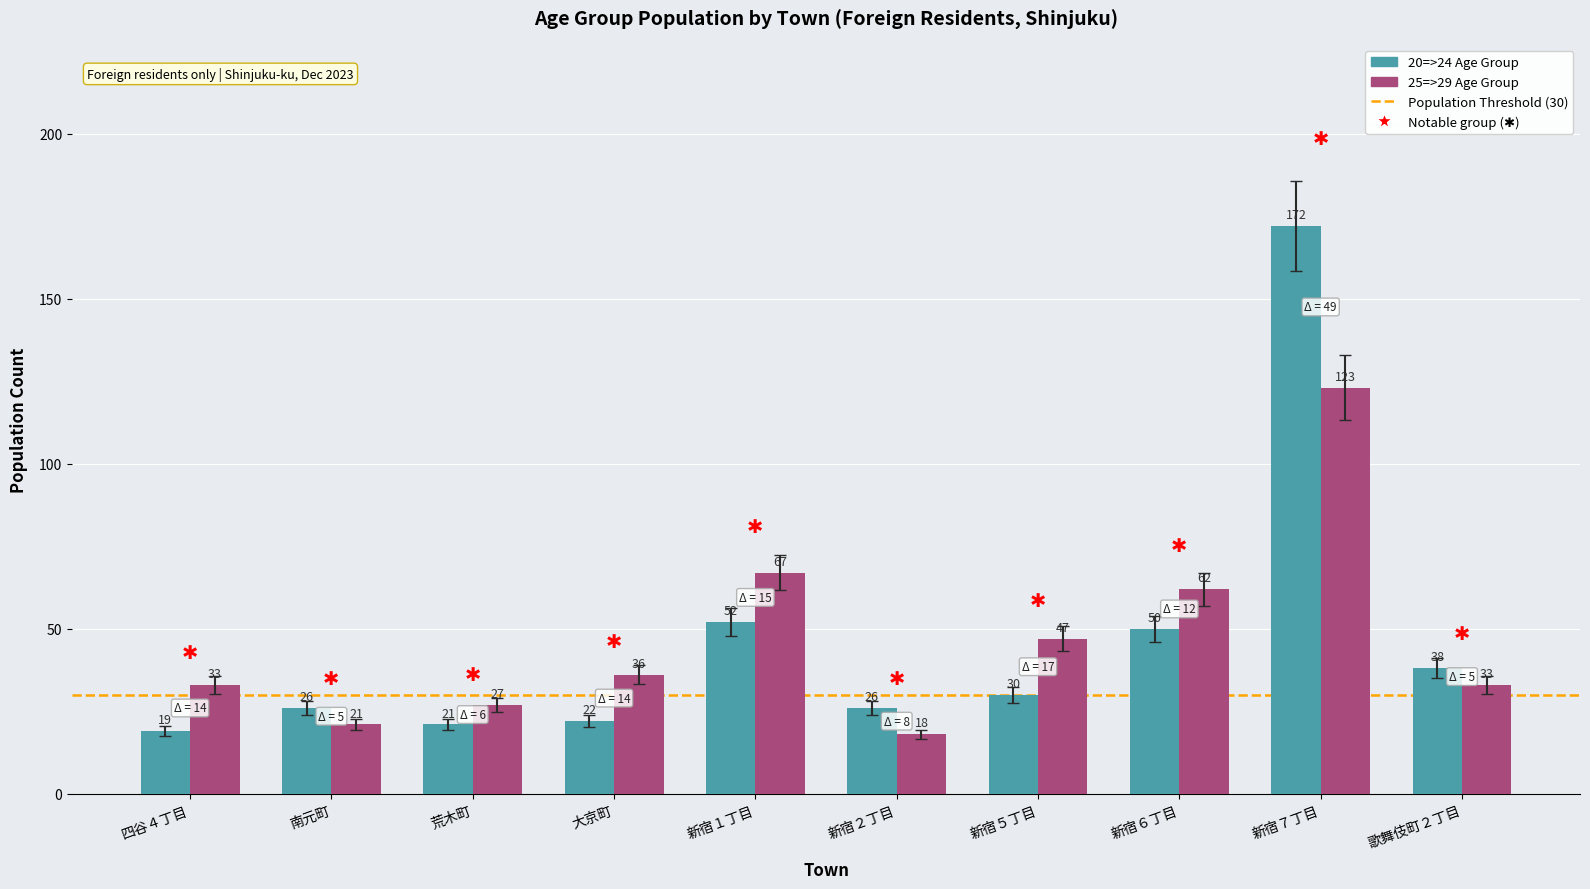

At which category is the sum across all series the highest?

新宿７丁目